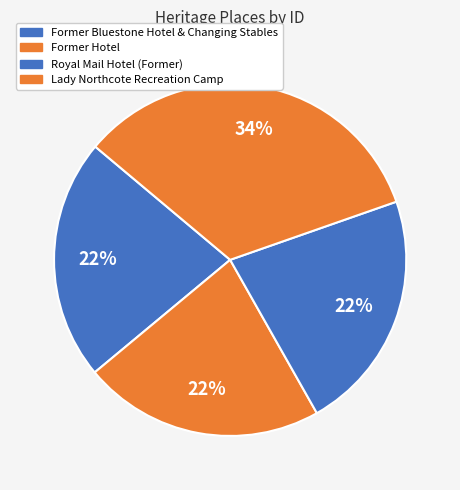

Which has a higher value, Lady Northcote Recreation Camp or Former Bluestone Hotel & Changing Stables?

Lady Northcote Recreation Camp